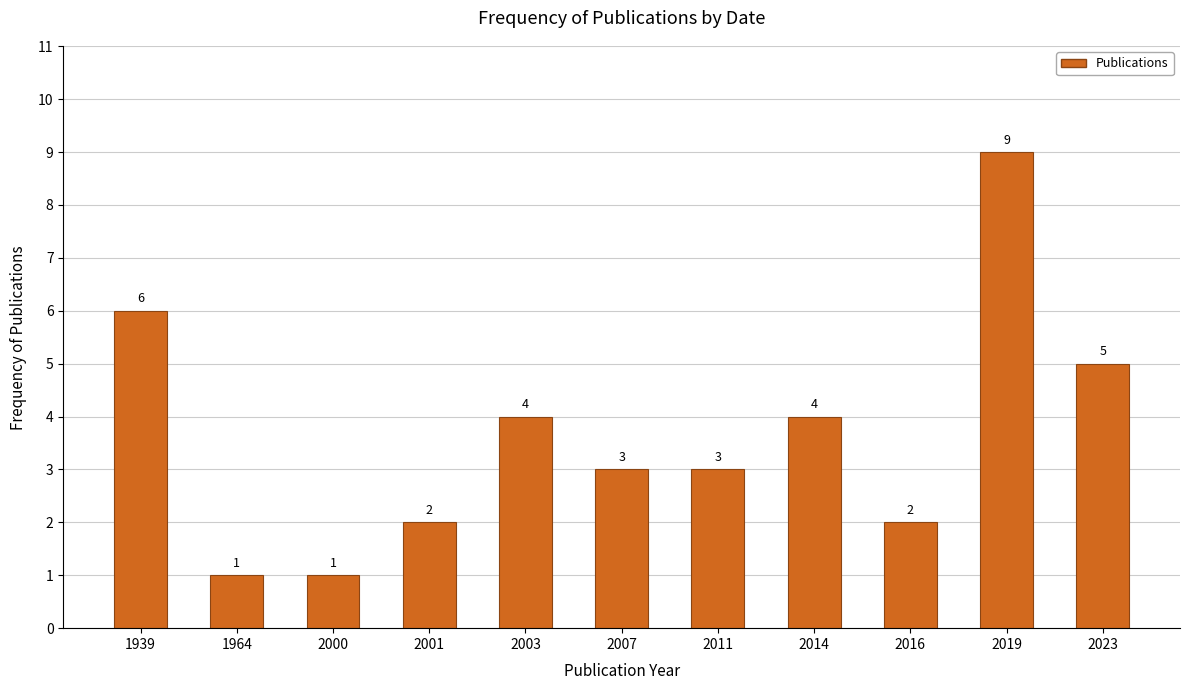

Reading left to right, extract all data points from this chart.

6	1	1	2	4	3	3	4	2	9	5